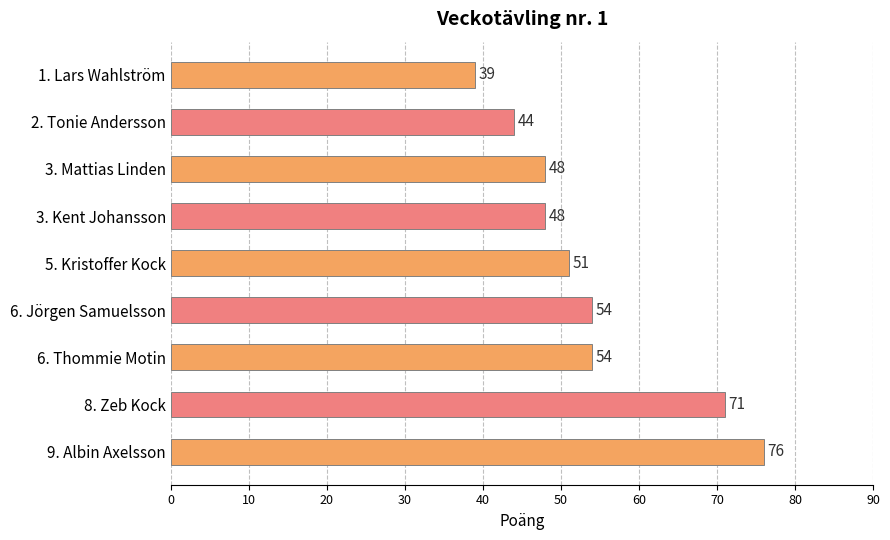

Reading bottom to top, what are all the values shown in this chart?

76	71	54	54	51	48	48	44	39